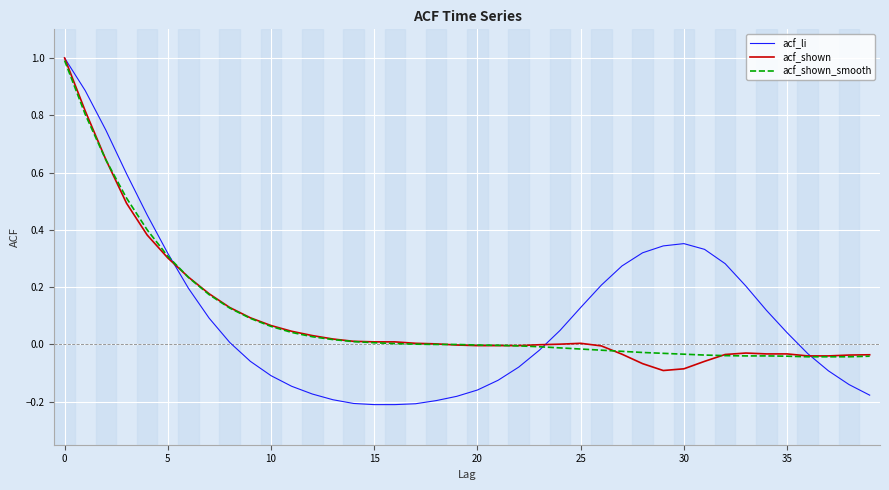

Which series has the largest range (max minus min)?

acf_li